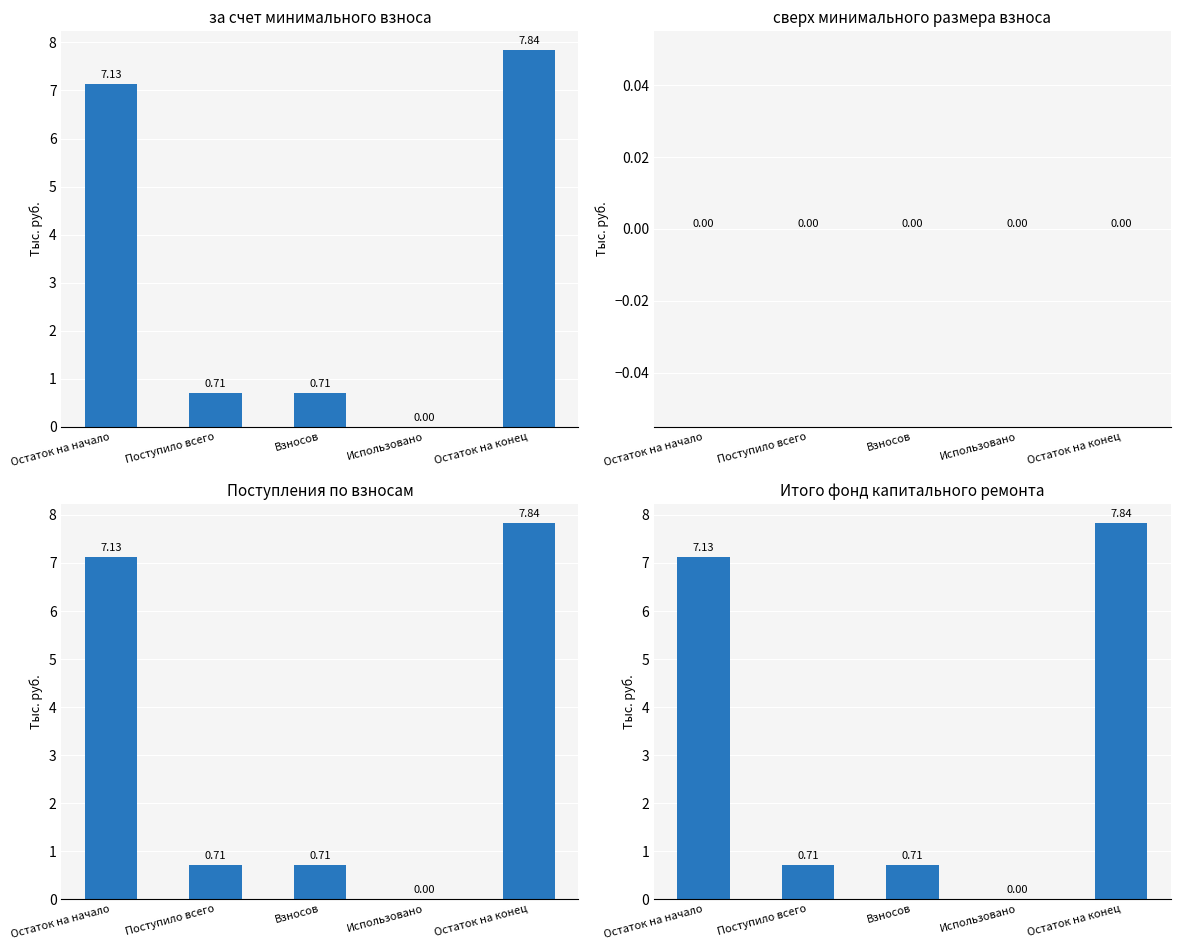

At how many categories does at least one series exceed 0?

4